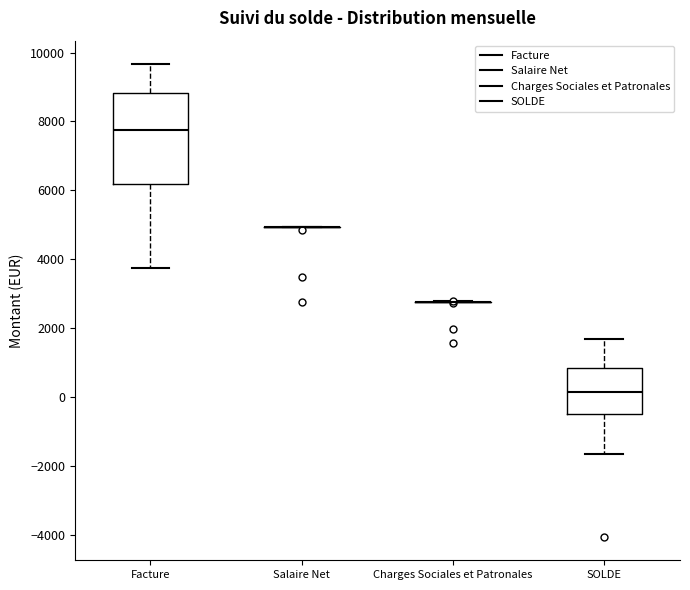

Where is the lower edge of the box for Facture on the y-axis? The values are not printed on the chart, so give them approximately, as read against the axis.

6200